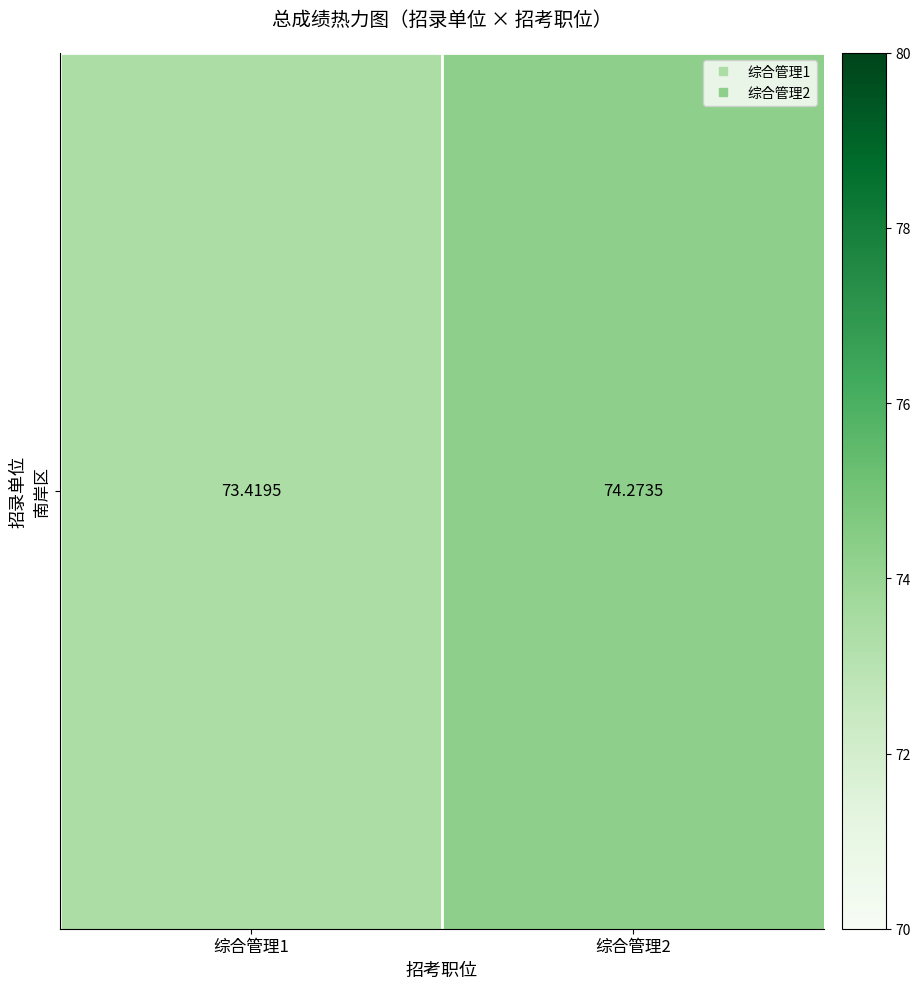

The value at 综合管理1 is 73.4. True or false?

True